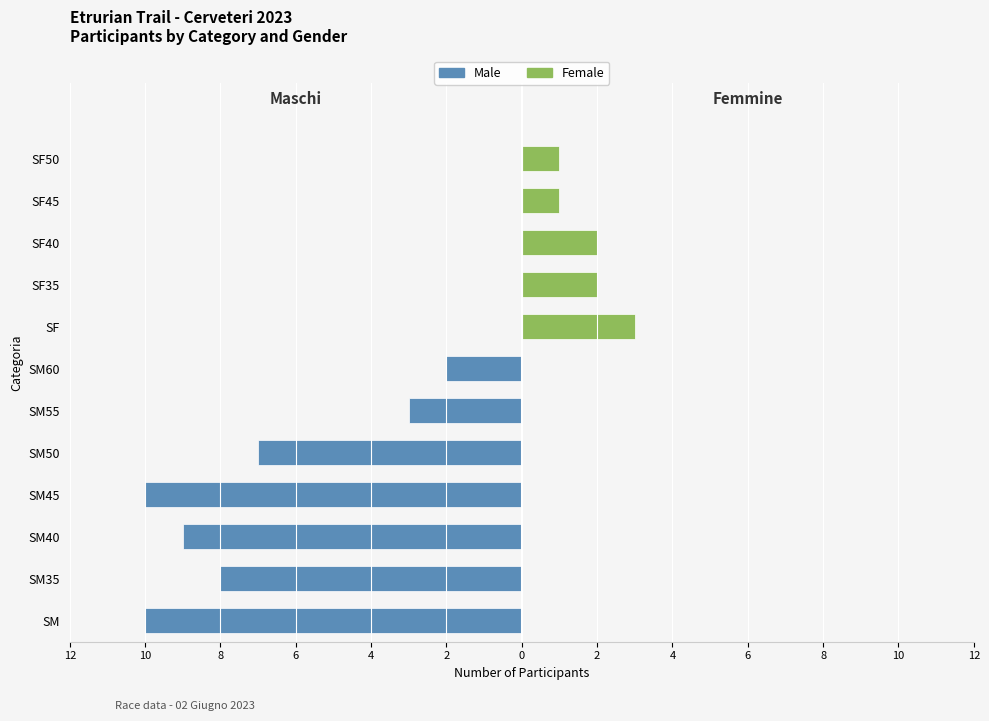

Count the Male values in the range -8 to 0.

9